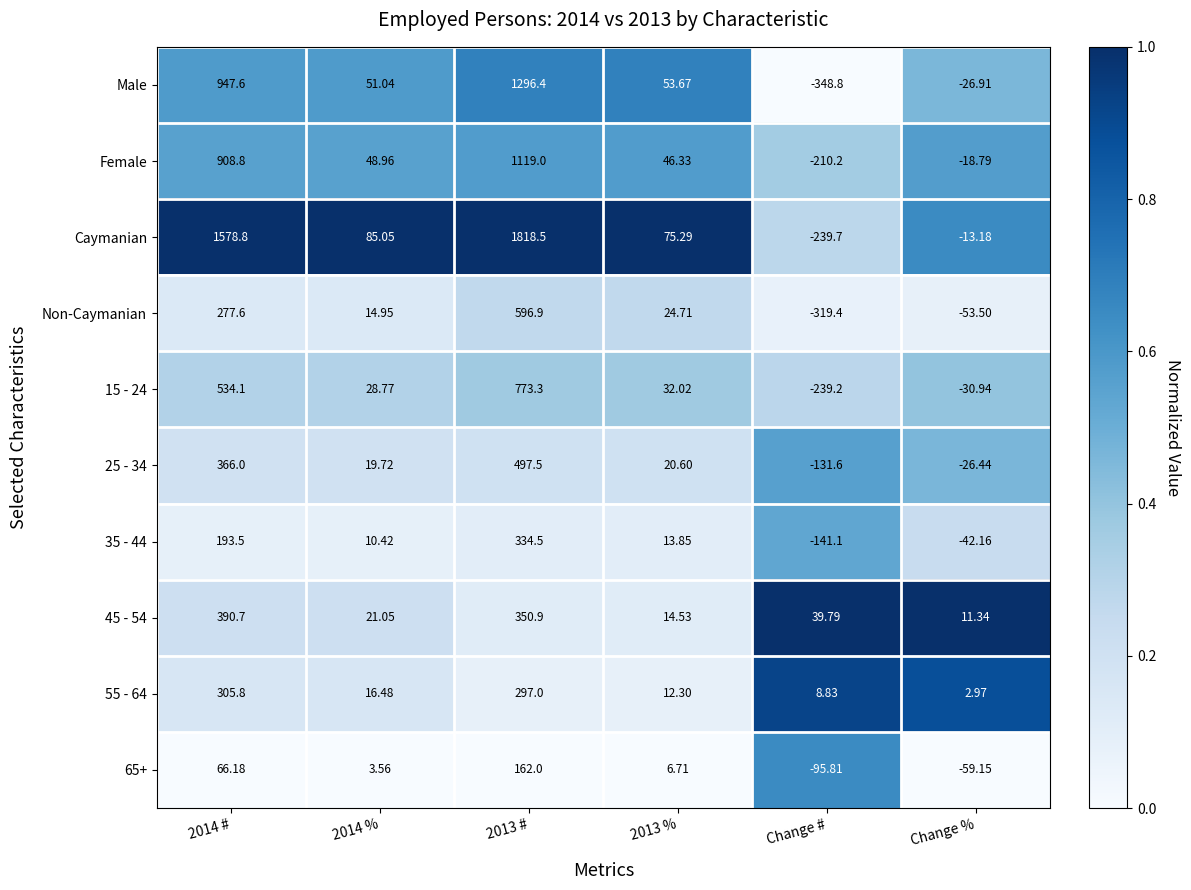

Which series has the largest range (max minus min)?

Caymanian